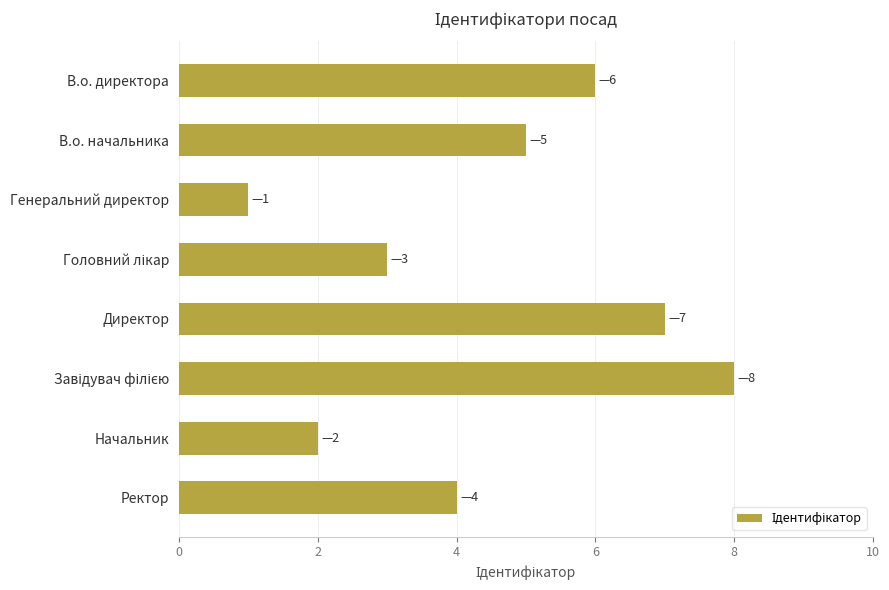

How many data points does each series have?

8